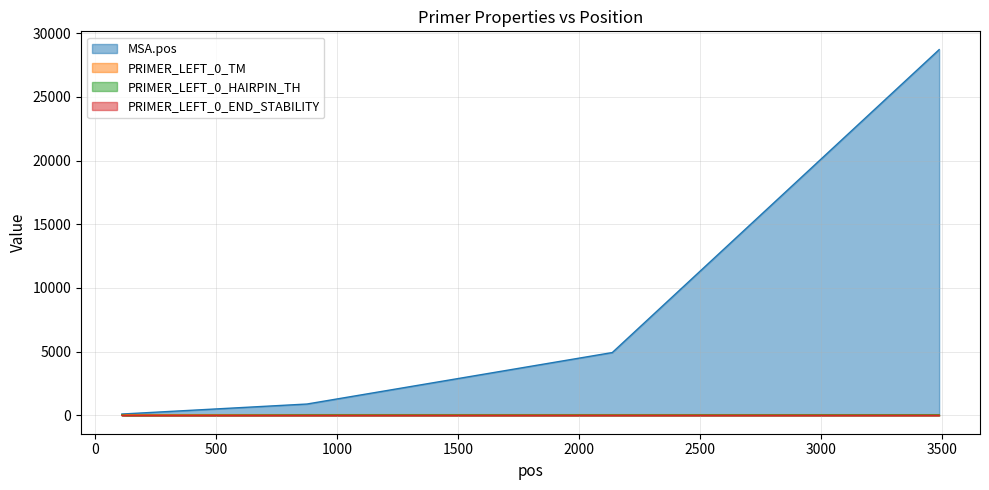

What is the difference between the PRIMER_LEFT_0_HAIRPIN_TH values at 3488 and 129?

45.1